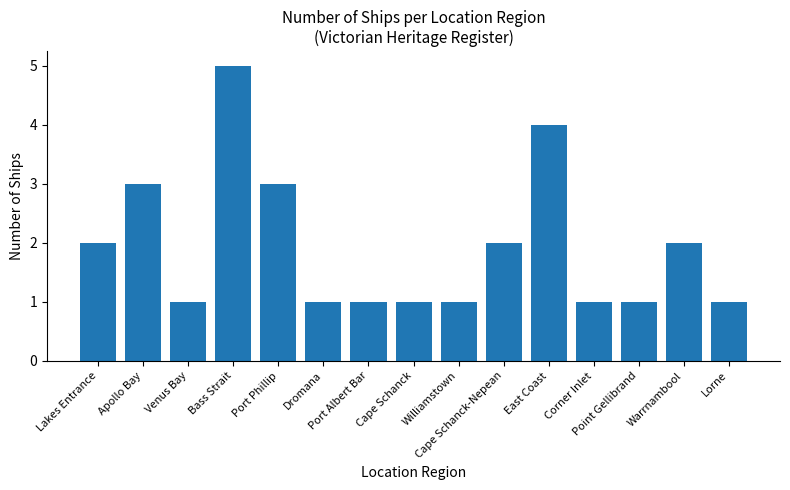

What is the difference between the maximum and minimum values?

4